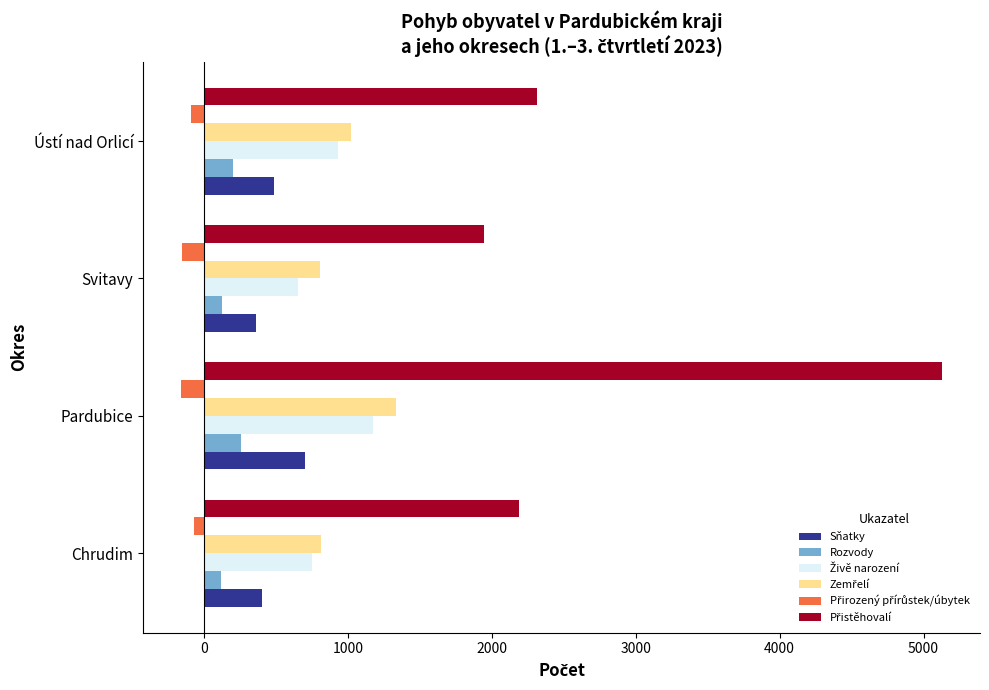

What is the difference between the second highest and minimum values in the Sňatky series?

126